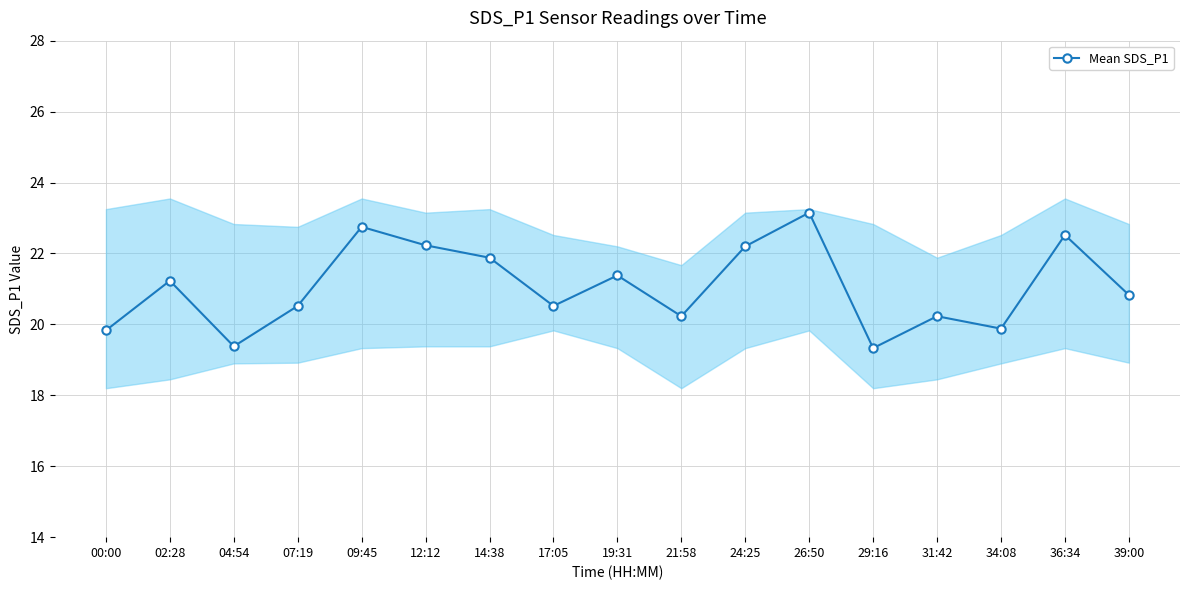

How many data points are less than 20?

4